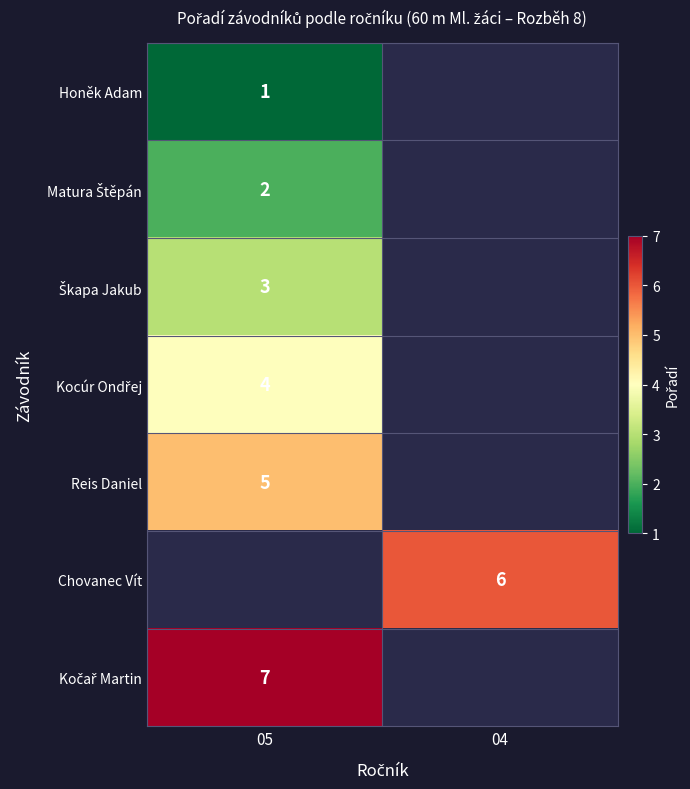

What is the maximum value shown in the chart?

7.0